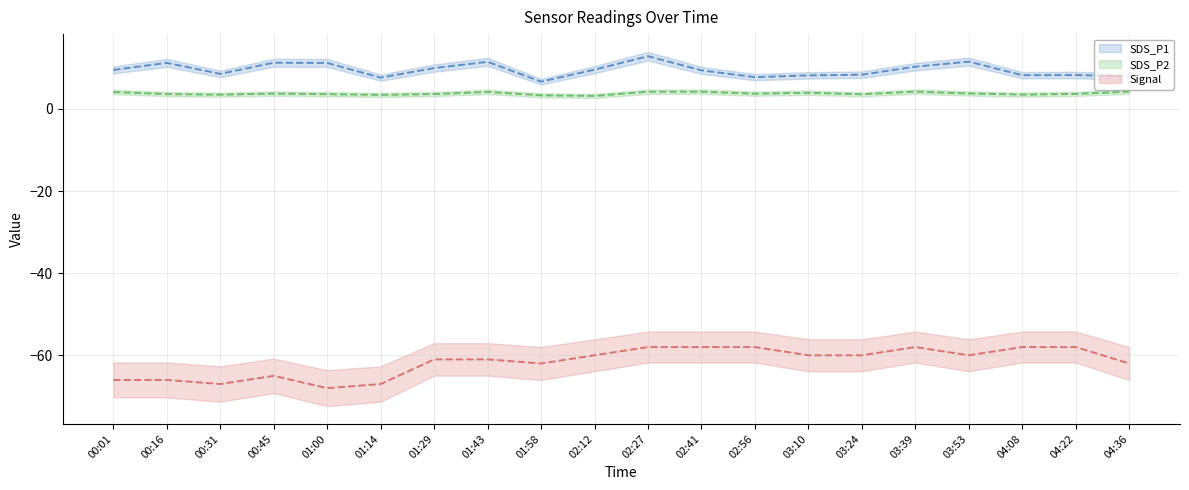

Where does the Signal (line) series first go above -60?

02:27